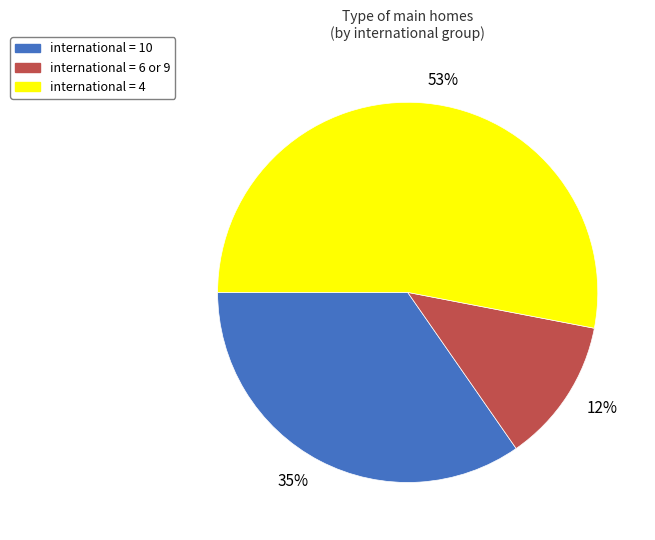

The international = 10 slice represents 24% of the pie. True or false?

False